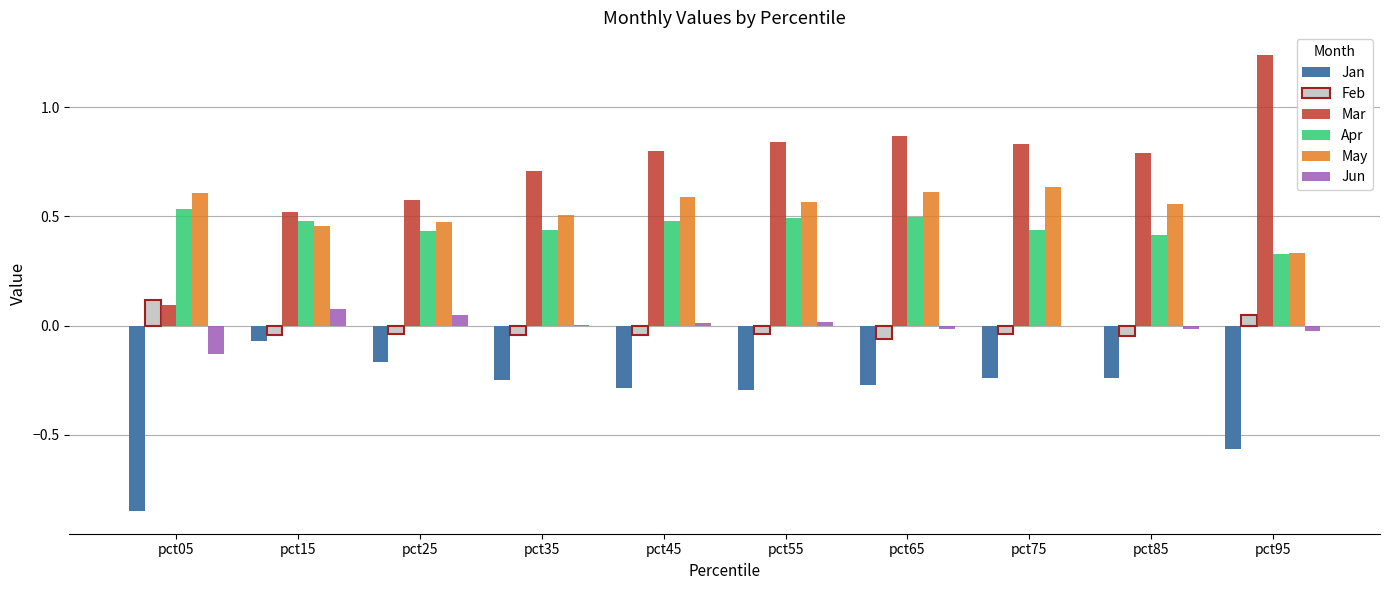

Which series has the largest range (max minus min)?

Mar